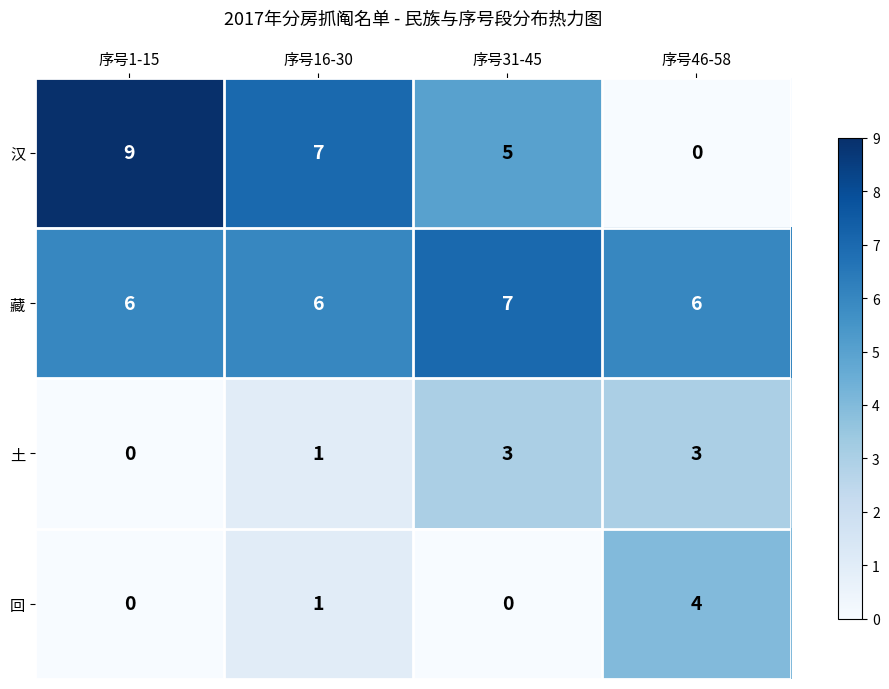

How many 汉 values are between 5 and 9?

3